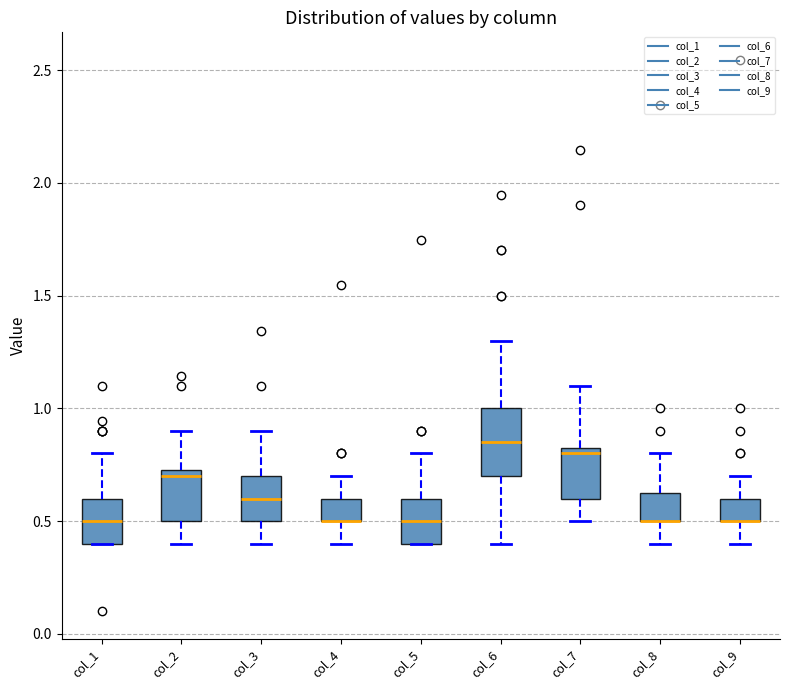

Reading left to right, transcribe this box plot: for each box, give where its median line is, the range the box spans, and where its two whiskers end, as read against the y-axis. The values are not printed on the chart, so give them approximately, as read against the axis.

col_1: median 0.50, box 0.40 to 0.60, whiskers 0.40 to 0.80
col_2: median 0.70, box 0.50 to 0.75, whiskers 0.40 to 0.90
col_3: median 0.60, box 0.50 to 0.70, whiskers 0.40 to 0.90
col_4: median 0.50 (drawn on the box's lower edge), box 0.50 to 0.60, whiskers 0.40 to 0.70
col_5: median 0.50, box 0.40 to 0.60, whiskers 0.40 to 0.80
col_6: median 0.85, box 0.70 to 1.00, whiskers 0.40 to 1.30
col_7: median 0.80, box 0.60 to 0.85, whiskers 0.50 to 1.10
col_8: median 0.50 (drawn on the box's lower edge), box 0.50 to 0.65, whiskers 0.40 to 0.80
col_9: median 0.50 (drawn on the box's lower edge), box 0.50 to 0.60, whiskers 0.40 to 0.70